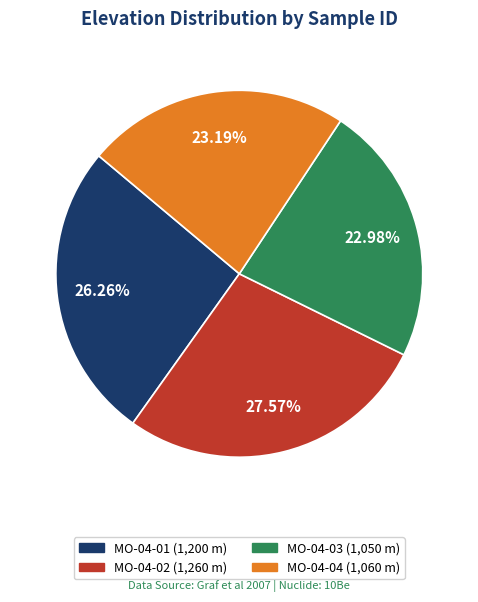

How many segments does this pie chart have?

4